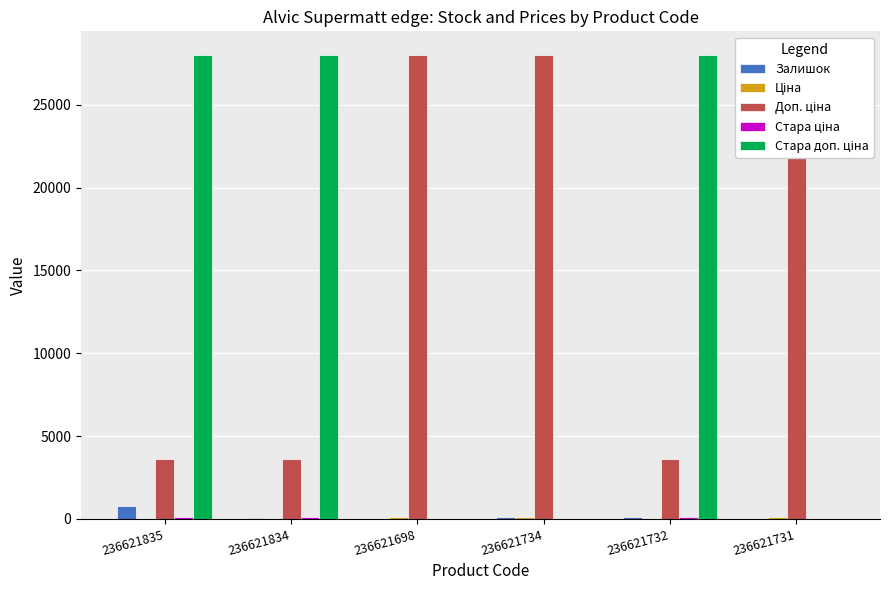

Reading left to right, what are all the values shown in this chart?

Залишок: 236621835=769.0	236621834=71.0	236621698=6.0	236621734=87.0	236621732=106.0	236621731=19.0
Ціна: 236621835=16.2	236621834=16.2	236621698=124.6	236621734=124.6	236621732=16.2	236621731=124.6
Доп. ціна: 236621835=3643.0	236621834=3643.0	236621698=28026.0	236621734=28026.0	236621732=3643.0	236621731=28026.0
Стара ціна: 236621835=124.6	236621834=124.6	236621698=0.0	236621734=0.0	236621732=124.6	236621731=0.0
Стара доп. ціна: 236621835=28026.0	236621834=28026.0	236621698=0.0	236621734=0.0	236621732=28026.0	236621731=0.0